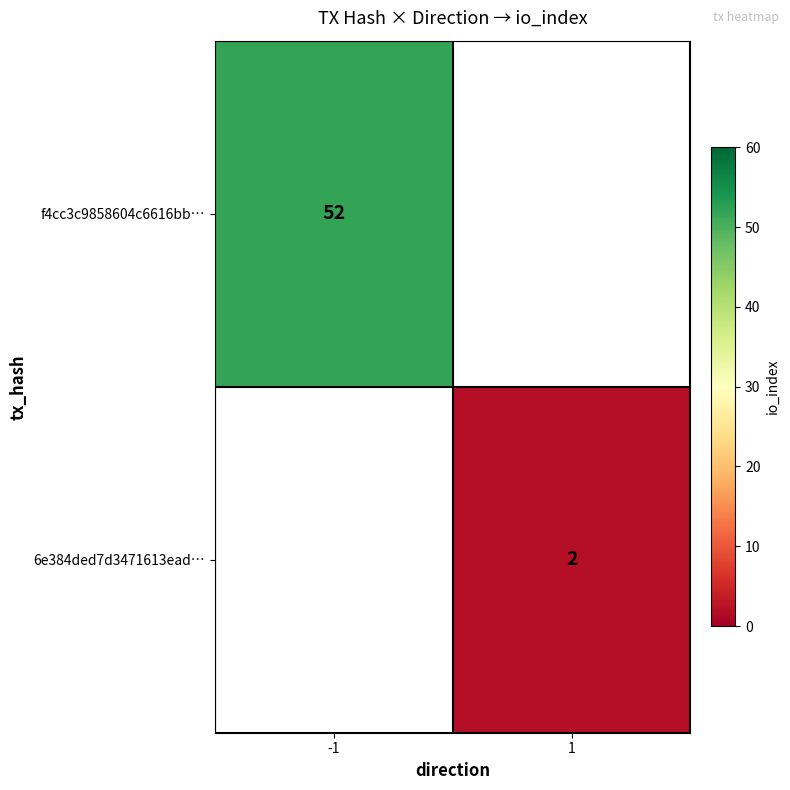

True or false: 6e384ded7d3471613ead… has a value of 2 at 1.

True